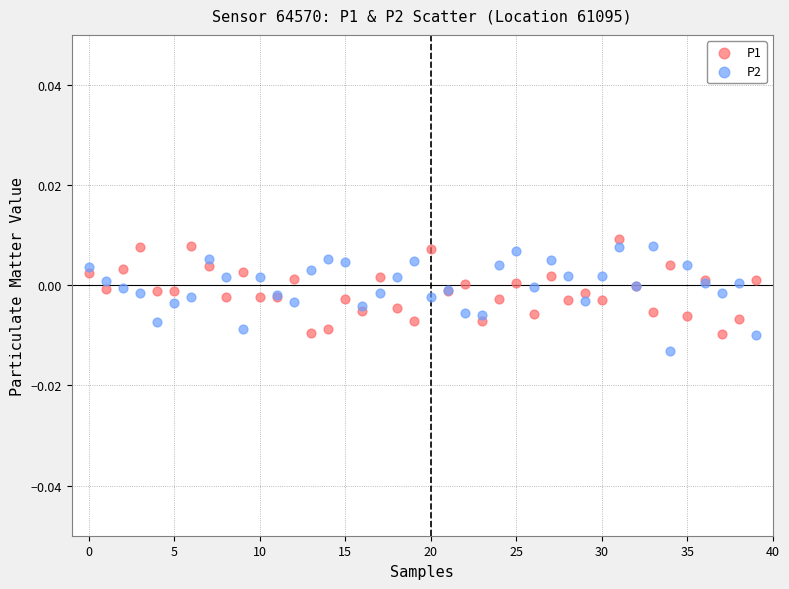

Which series contains the lowest Y value?

P2